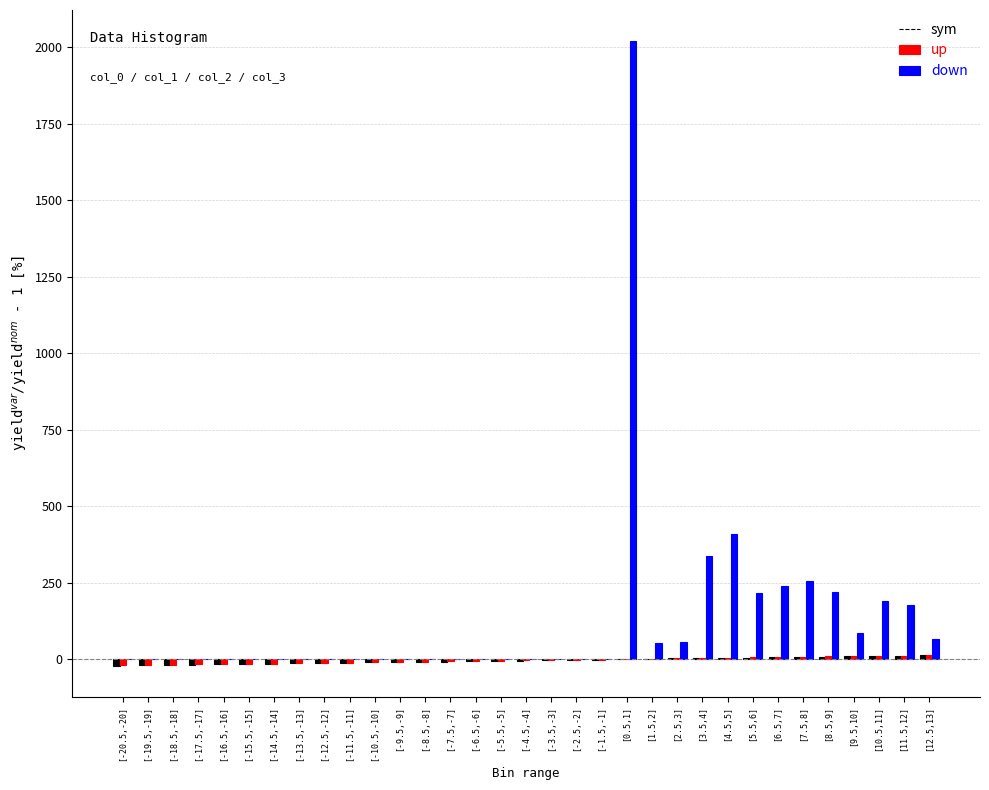

At which category is the sum across all series the highest?

[0.5,1]